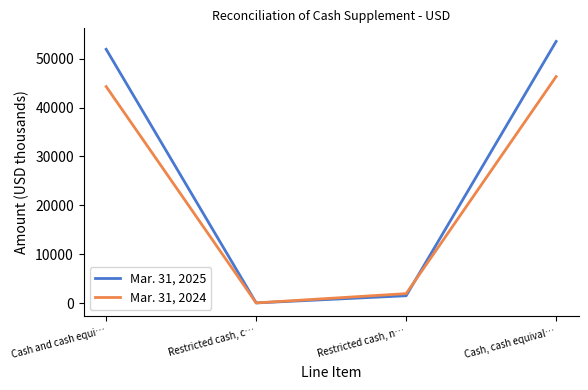

What is the greatest value displayed?

53525